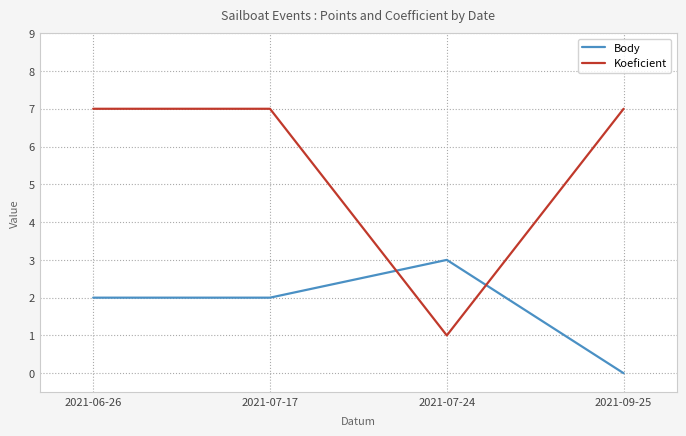

What is the difference between the second highest and minimum values in the Koeficient series?

6